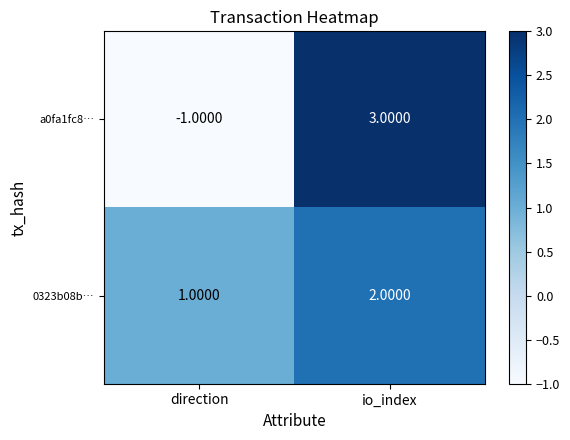

Which series changed the most between direction and io_index?

a0fa1fc8…